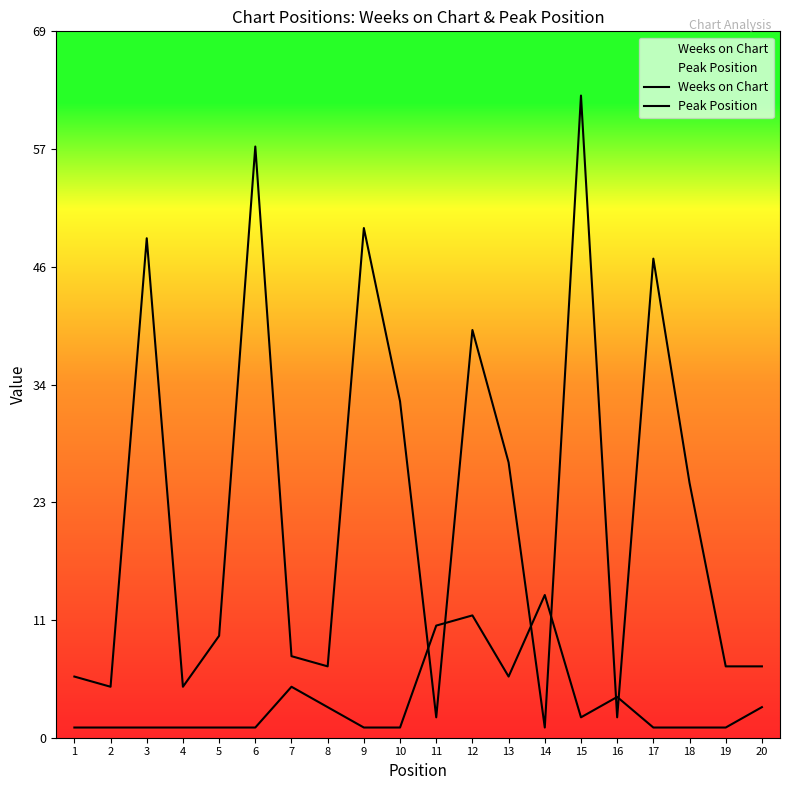

What is the difference between the highest and lowest values at 5?

9